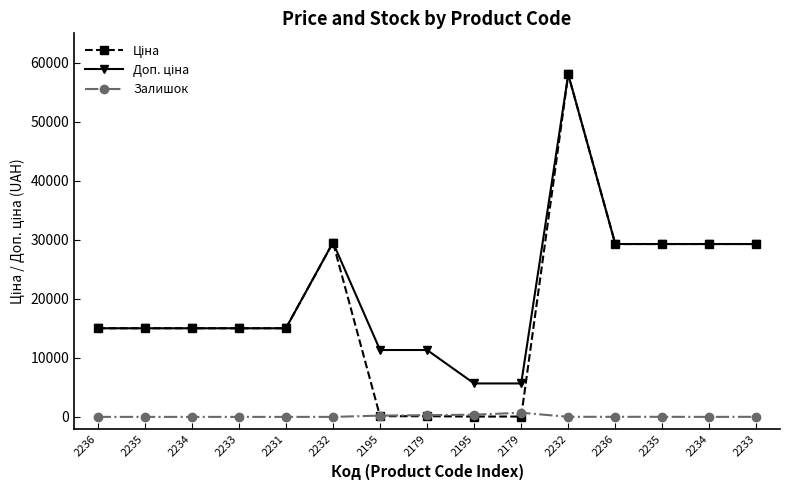

Which has a higher value, 2233 or 2234?

2233